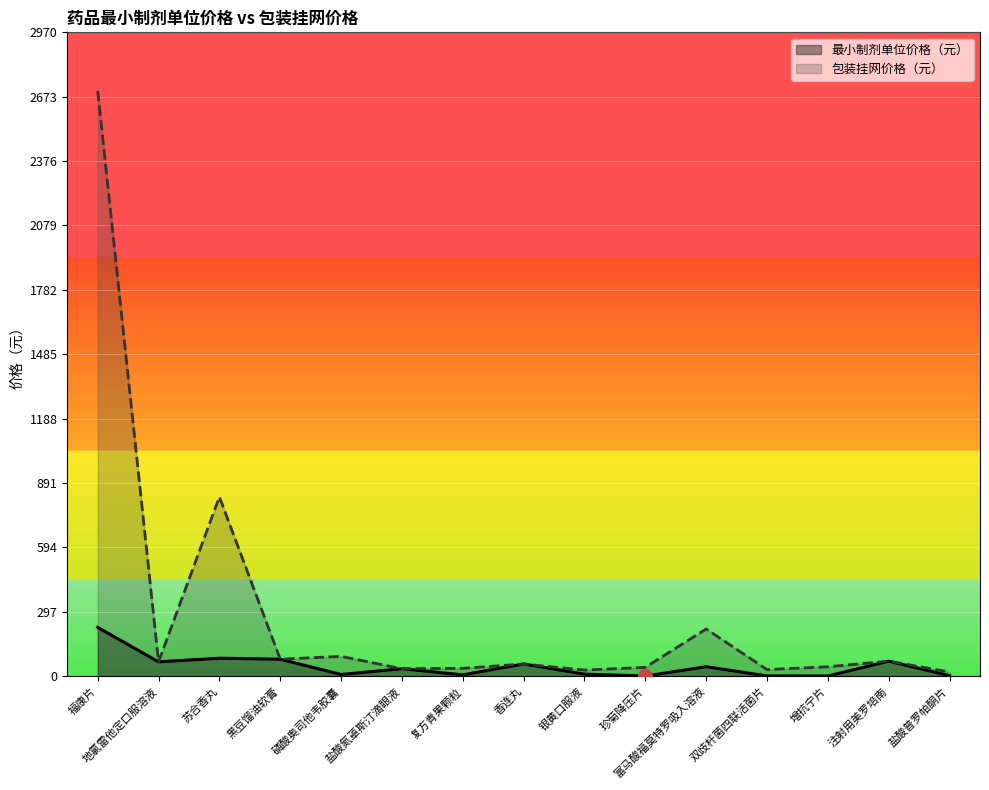

How many lines are shown in the chart?

2